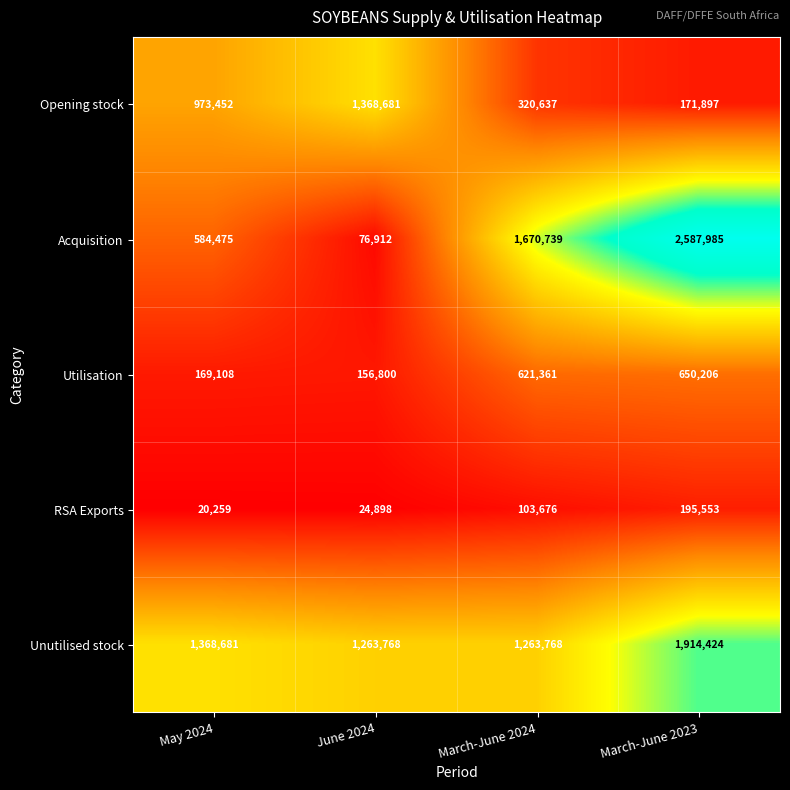

At which category does the chart reach its peak across all series?

March-June 2023